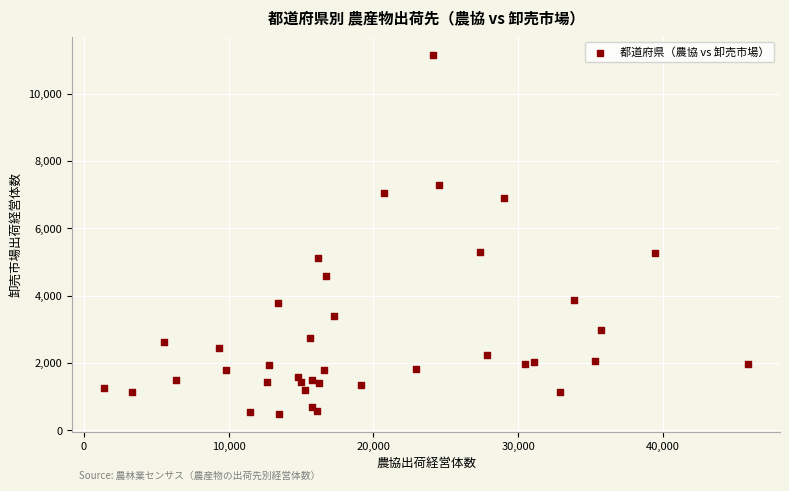

What is the range of Y values (max minus min)?

10661